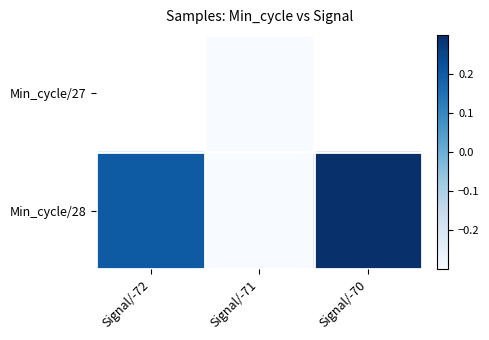

How many data points in Min_cycle/28 are above 0?

2